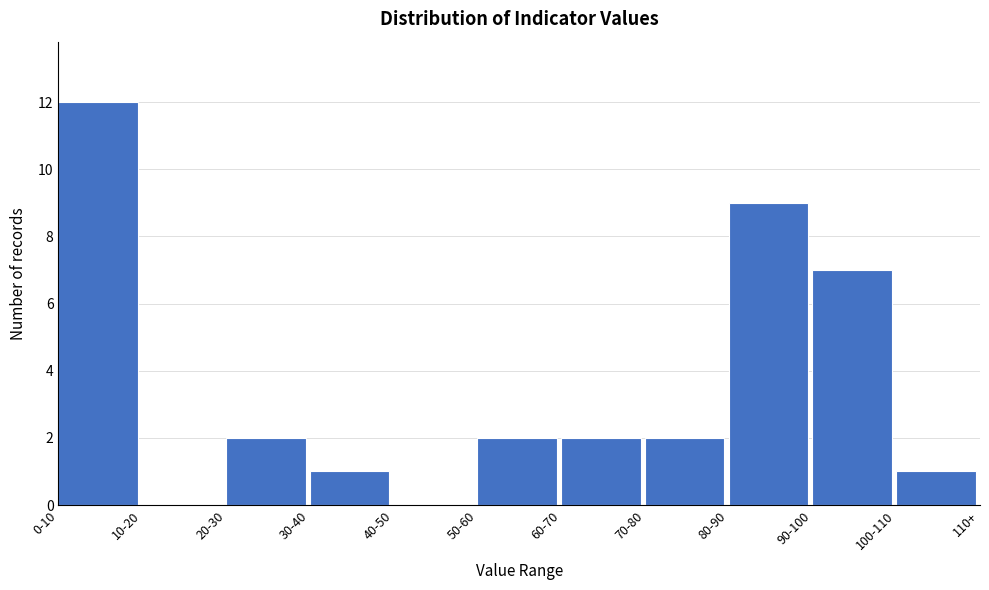

Reading right to left, list all the values displayed in this chart.

100-110=1	90-100=7	80-90=9	70-80=2	60-70=2	50-60=2	40-50=0	30-40=1	20-30=2	10-20=0	0-10=12